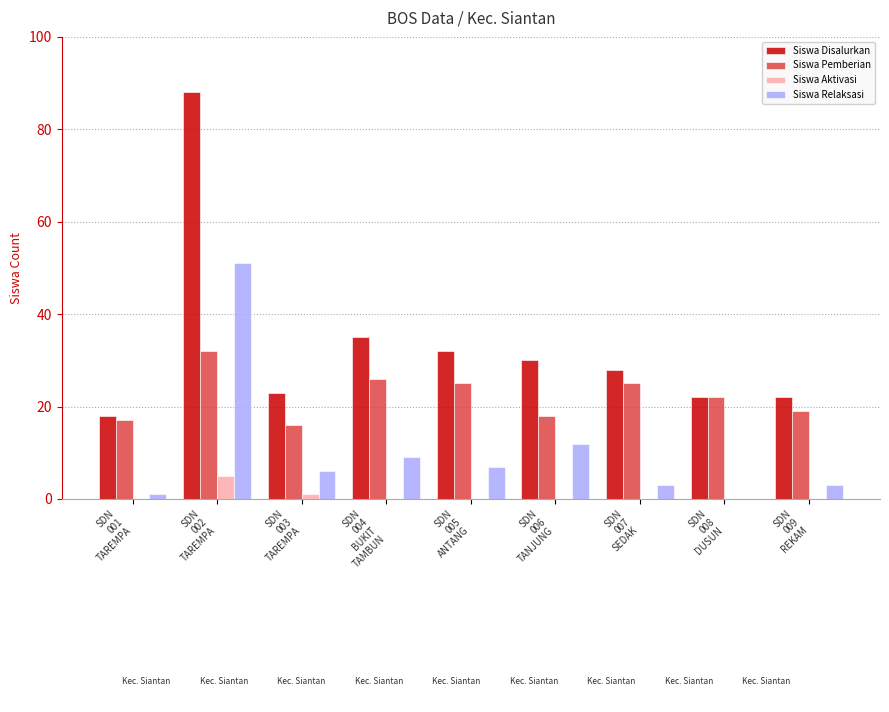

Are the bars grouped side by side (vs. stacked)?

Yes